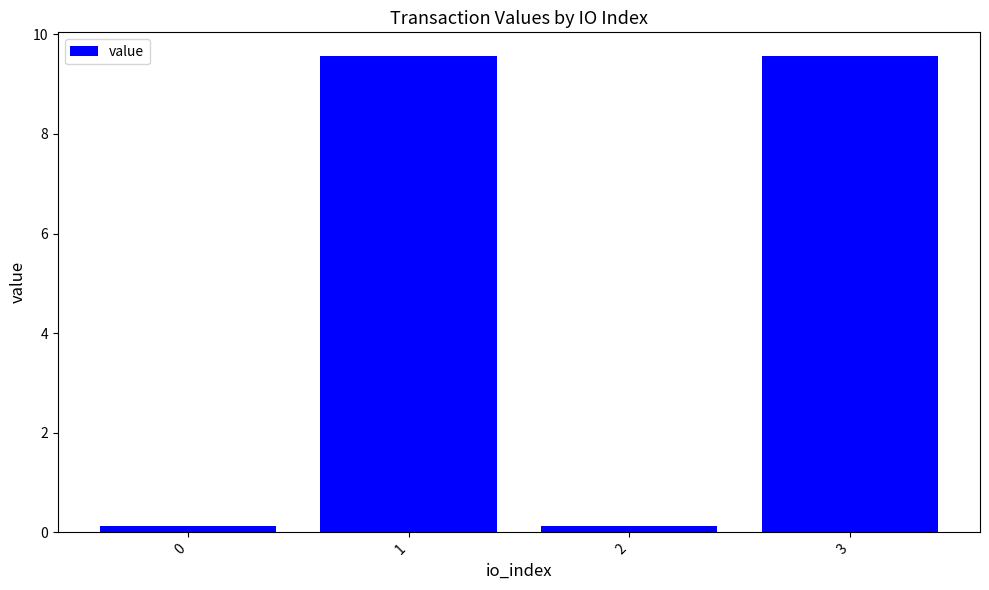

What is the difference between the second highest and second lowest values?

9.4